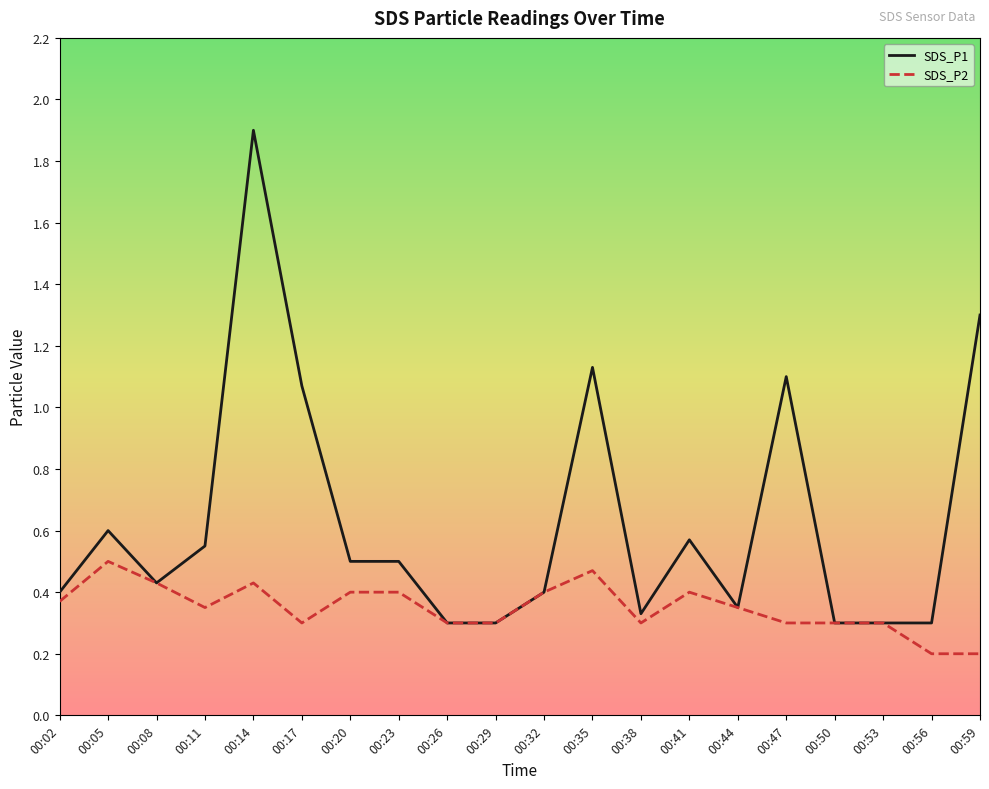

What is the sum of all SDS_P2 values?

7.0